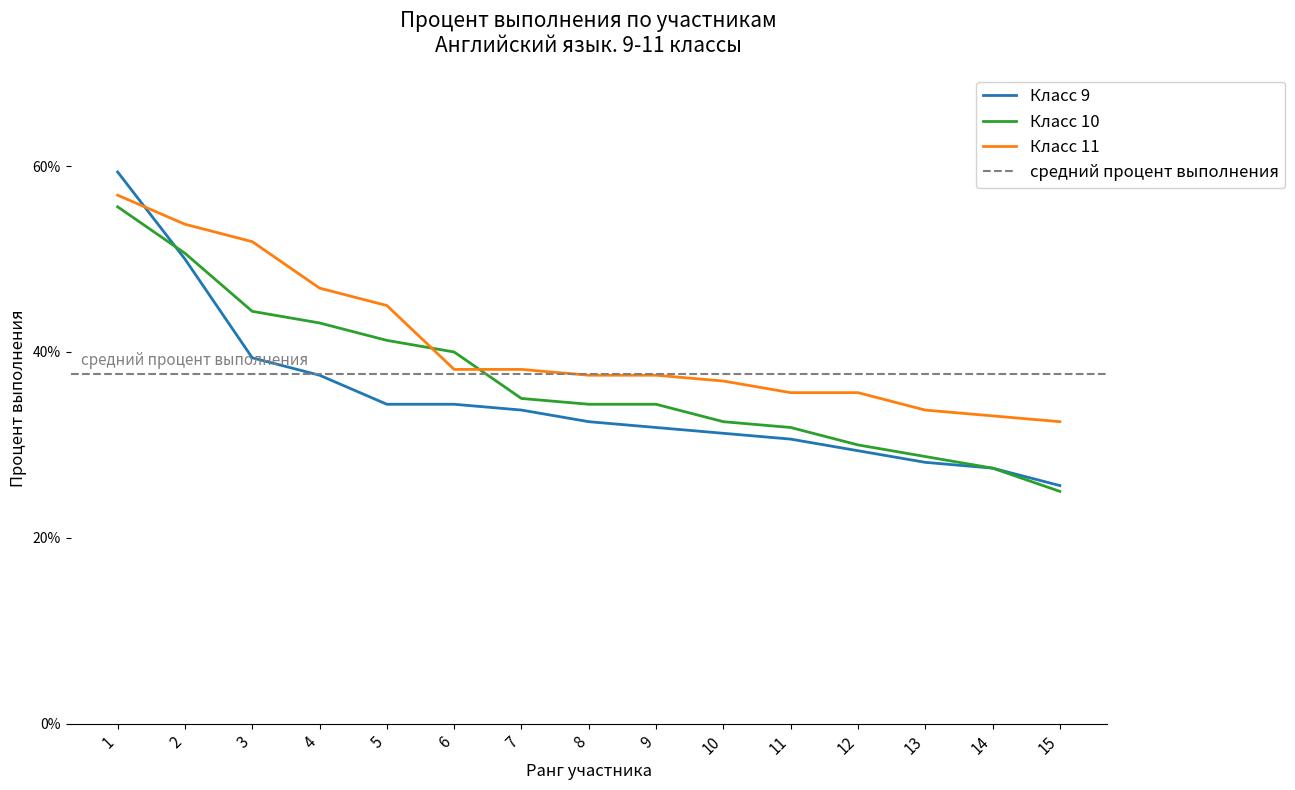

True or false: Класс 10 has a value of 0.1 at 10.

False